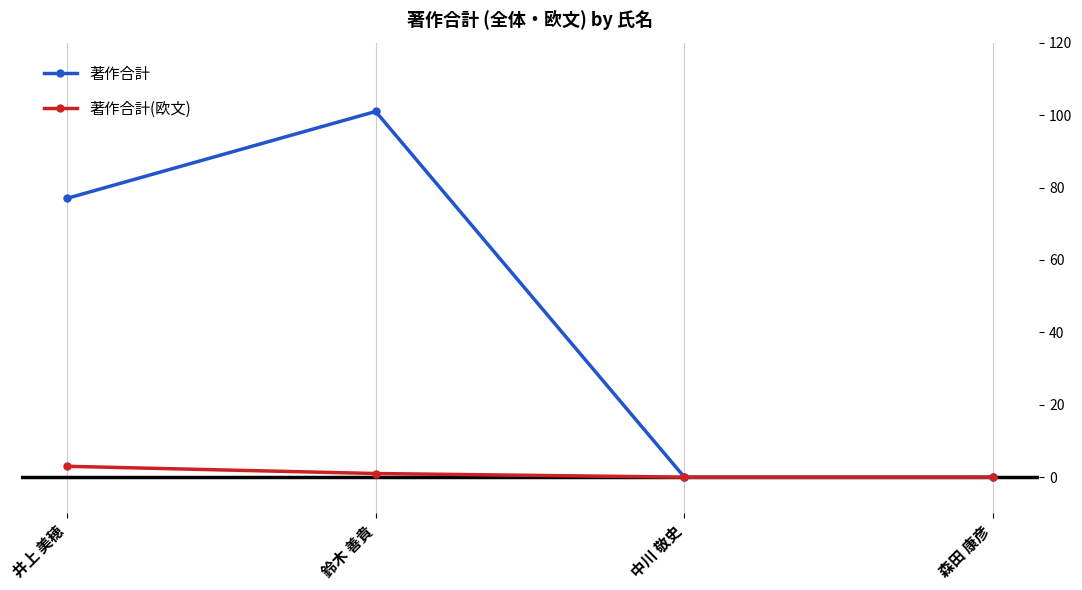

What is the highest value of the 著作合計(欧文) series?

3